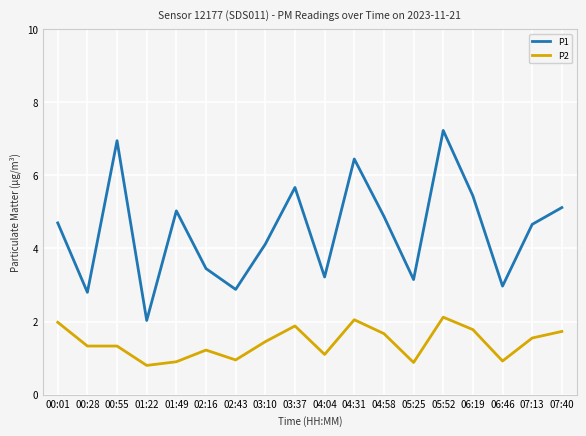

What is the difference between the P1 values at 00:55 and 03:37?

1.3